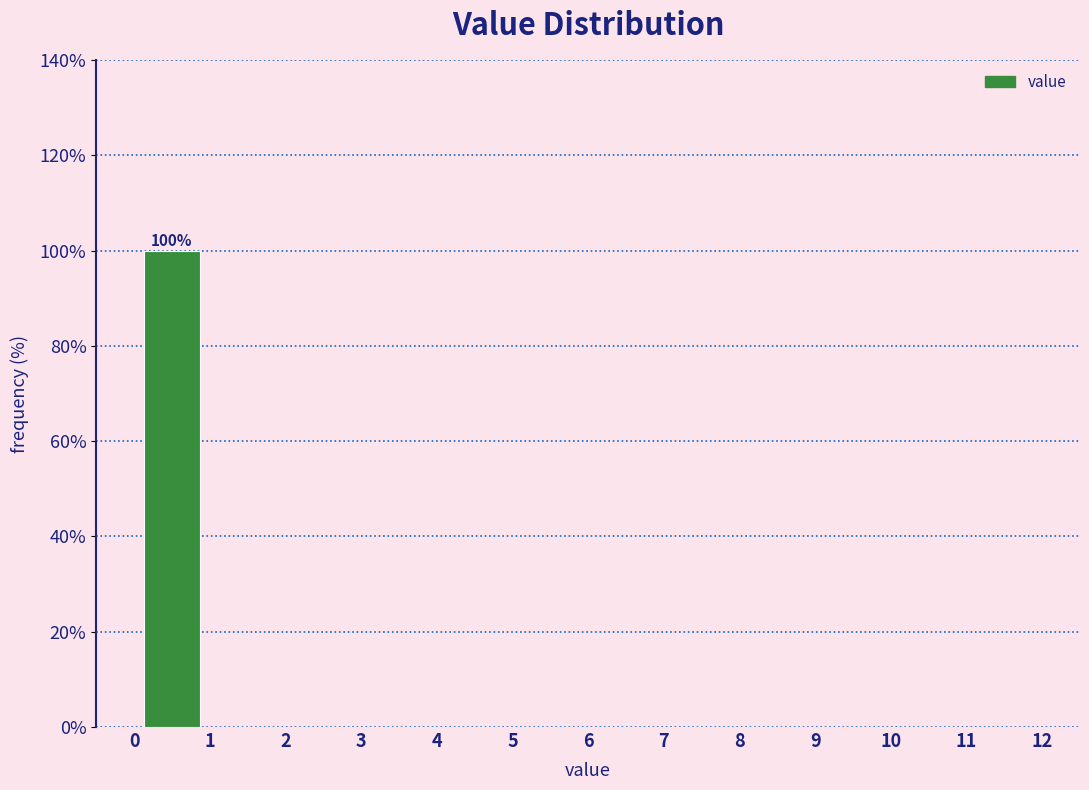

Which range on the x-axis has the tallest bar?

0 to 1